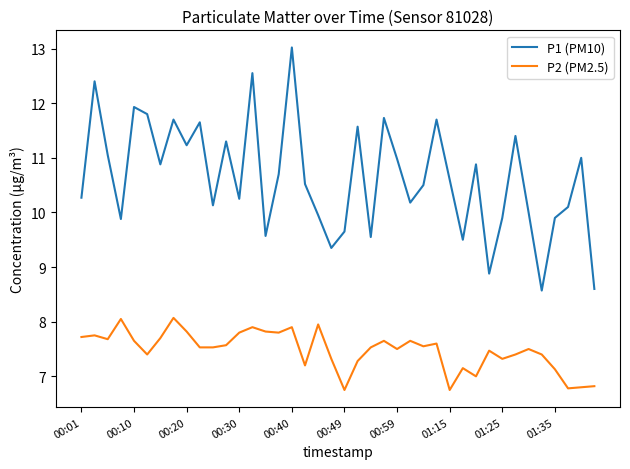

True or false: P1 (PM10) and P2 (PM2.5) intersect in this chart.

False